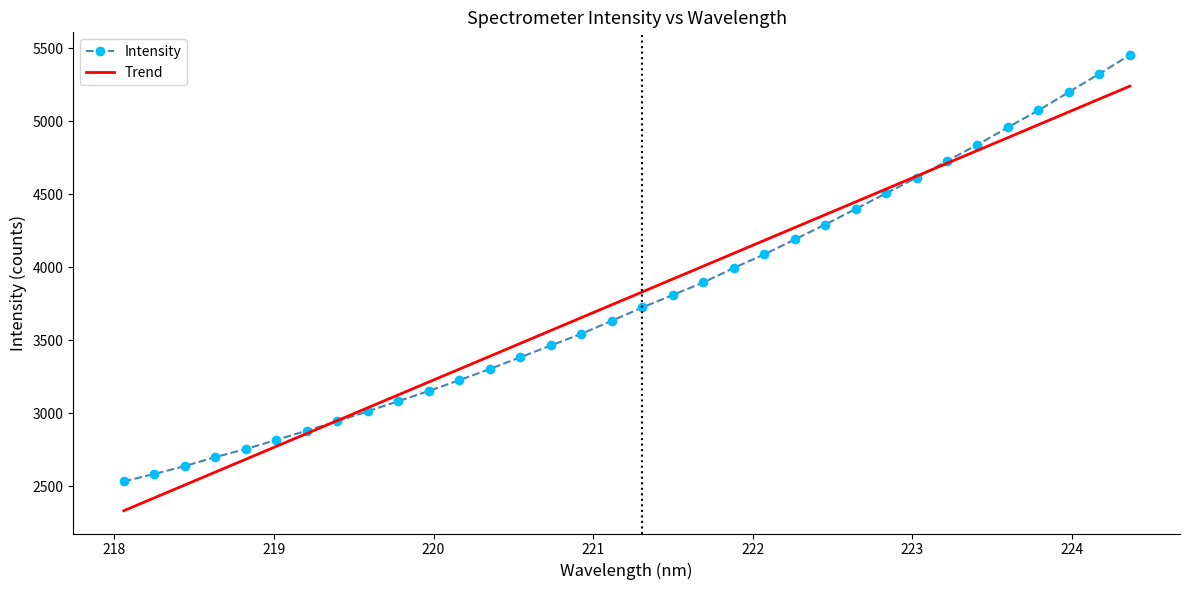

How many intersections are there between Intensity and Trend?

2